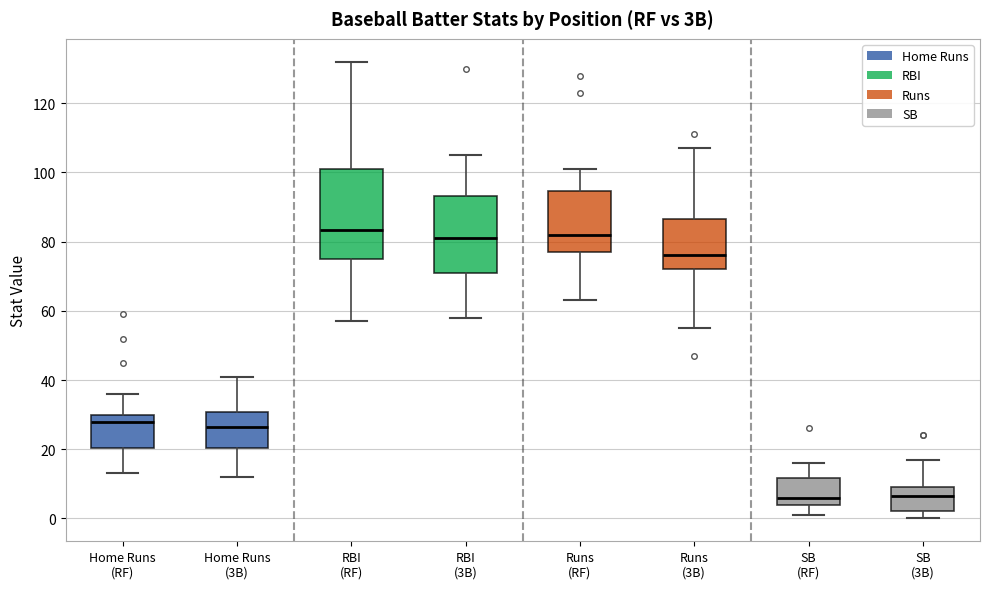

Reading left to right, read every box against the y-axis: the position of its median line, the range the box covers, and the ends of its whiskers. The values are not printed on the chart, so give them approximately, as read against the axis.

Home Runs (RF): median 28, box 20 to 30, whiskers 14 to 36
Home Runs (3B): median 26, box 20 to 30, whiskers 12 to 42
RBI (RF): median 84, box 76 to 102, whiskers 58 to 132
RBI (3B): median 82, box 72 to 94, whiskers 58 to 106
Runs (RF): median 82, box 78 to 94, whiskers 64 to 102
Runs (3B): median 76, box 72 to 86, whiskers 56 to 108
SB (RF): median 6, box 4 to 12, whiskers 2 to 16
SB (3B): median 6, box 2 to 10, whiskers 0 to 18